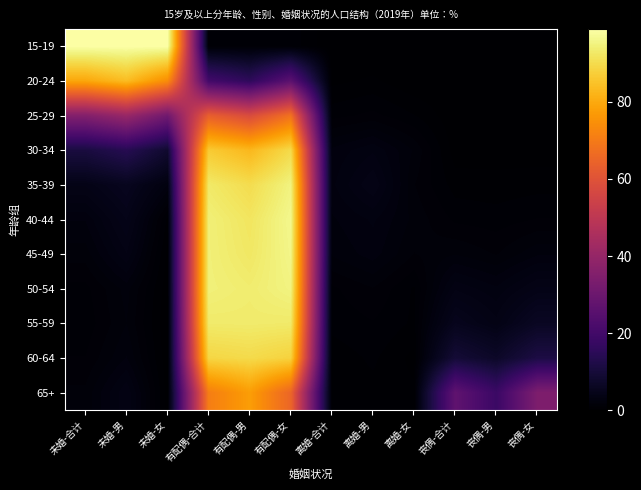

How many categories are shown in the chart?

12